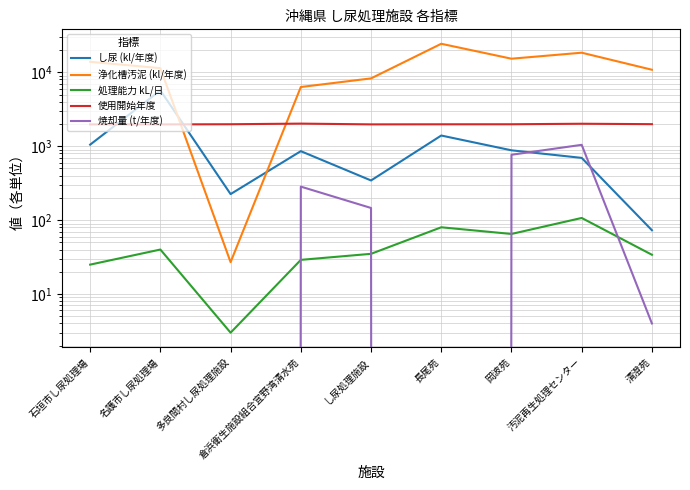

At 汚泥再生処理センター, list the series in order from largest to smallest.

浄化槽汚泥 (kl/年度), 使用開始年度, 焼却量 (t/年度), し尿 (kl/年度), 処理能力 kL/日